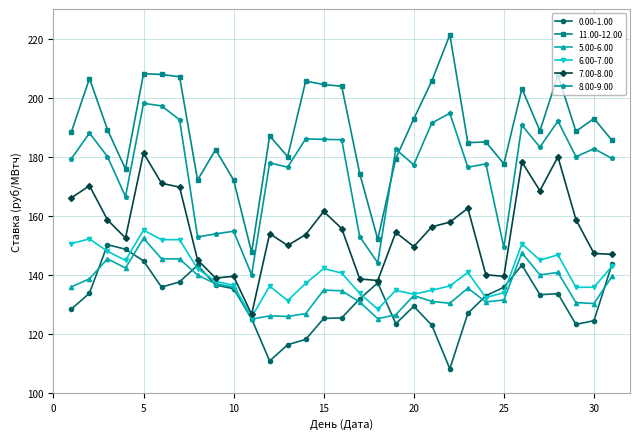

What is the maximum value shown in the chart?

221.3